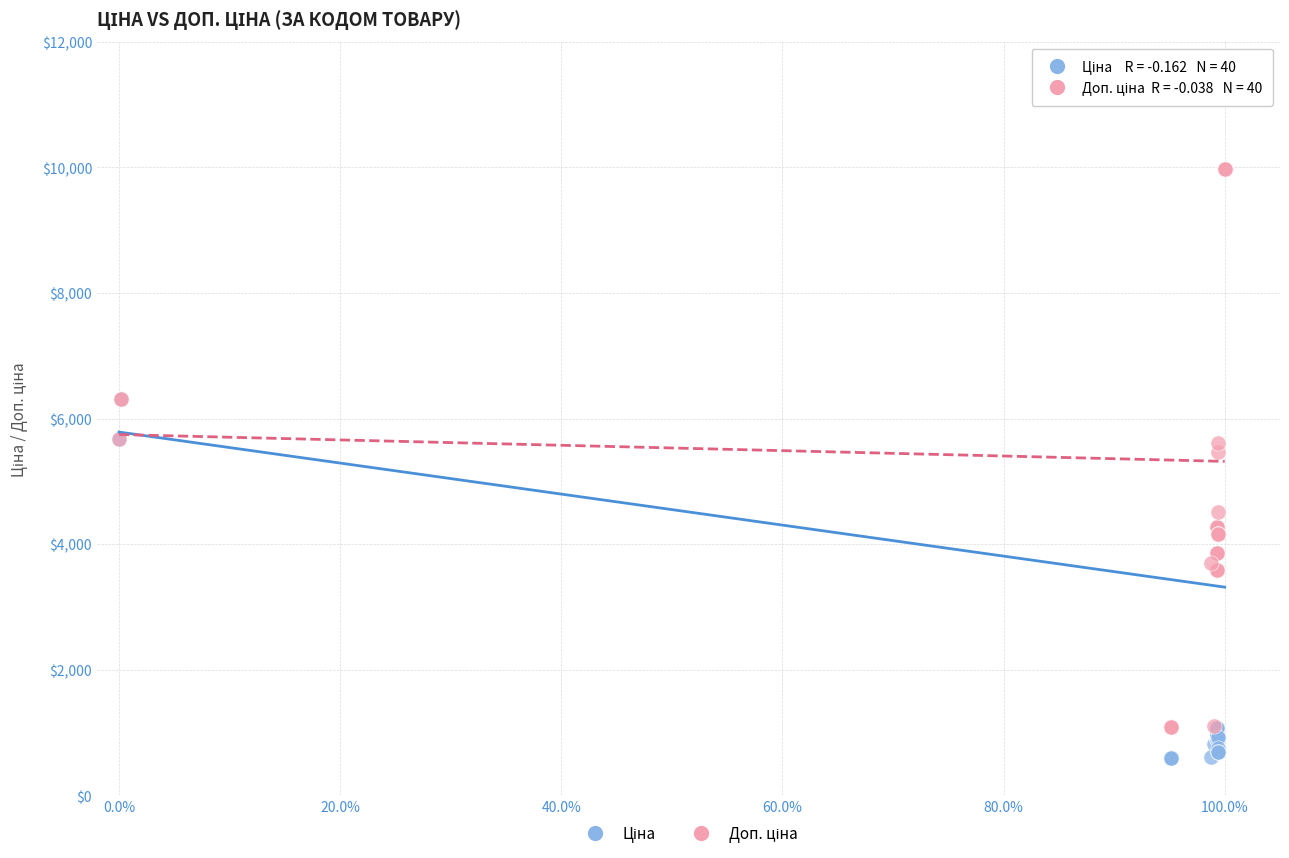

Across all series, what Y value is closest to 5282?

5462.3